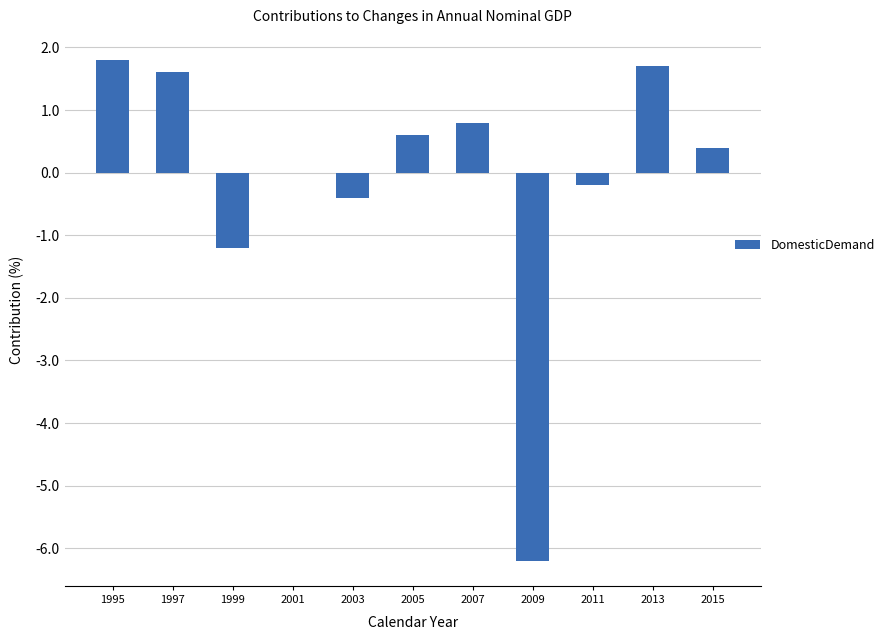

What is the change in value from 1997 to 1999?

-2.8